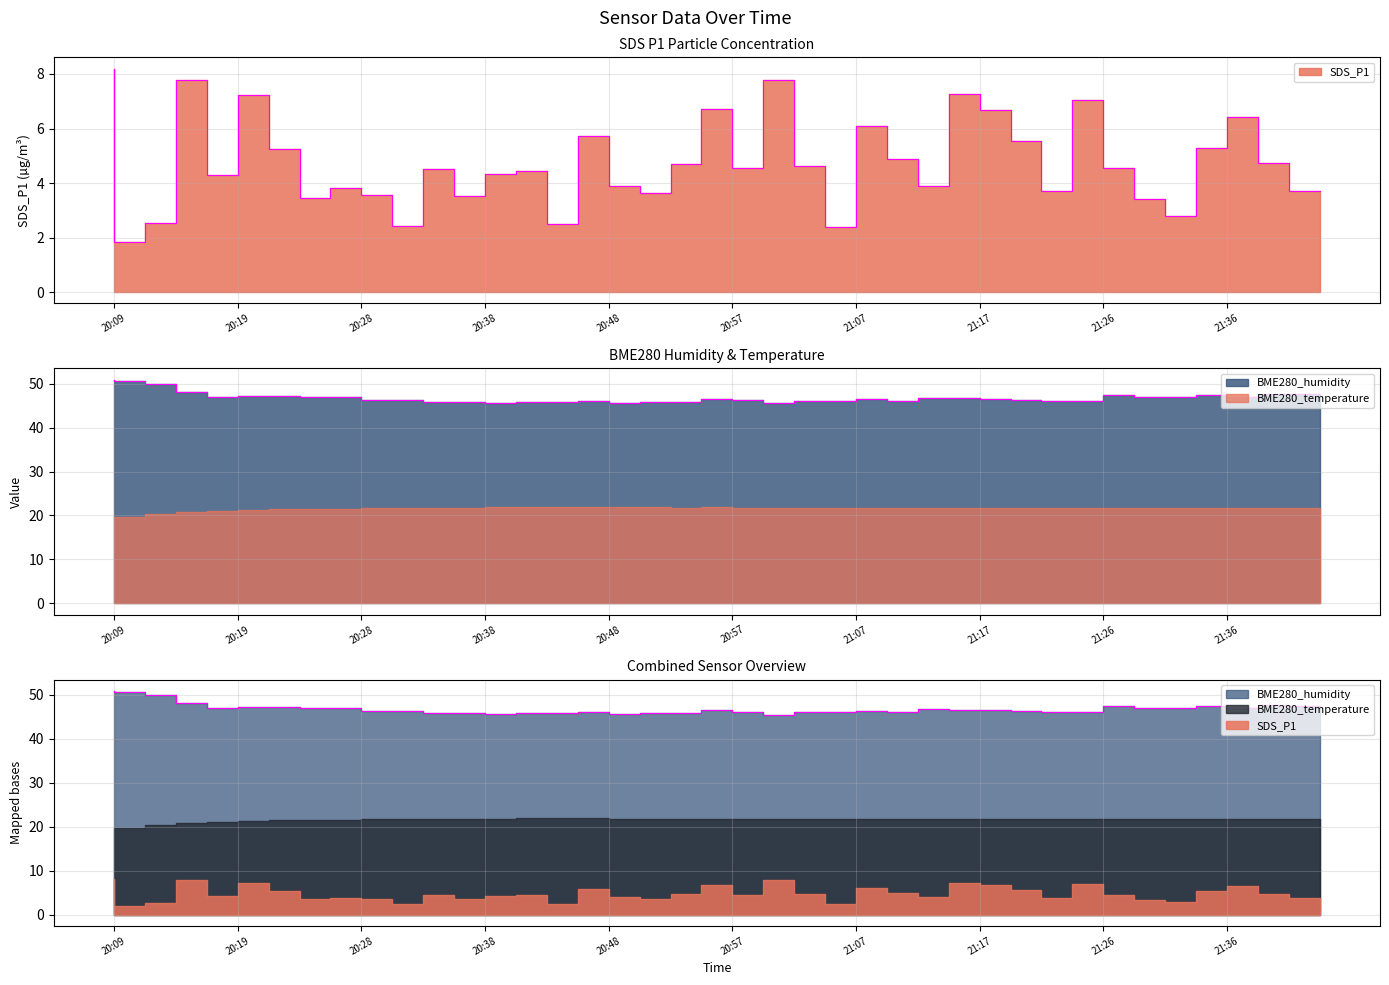

True or false: BME280_humidity and SDS_P1 cross at least once.

False